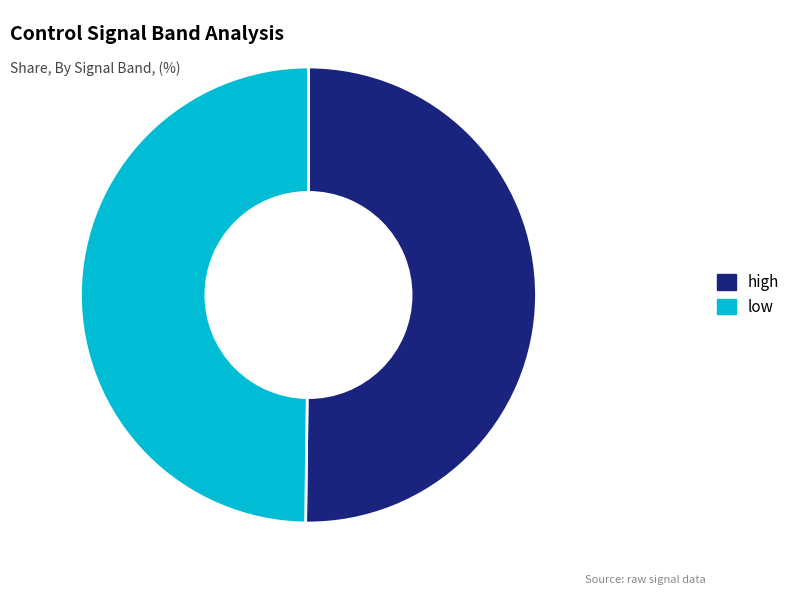

True or false: high accounts for 37% of the total.

False